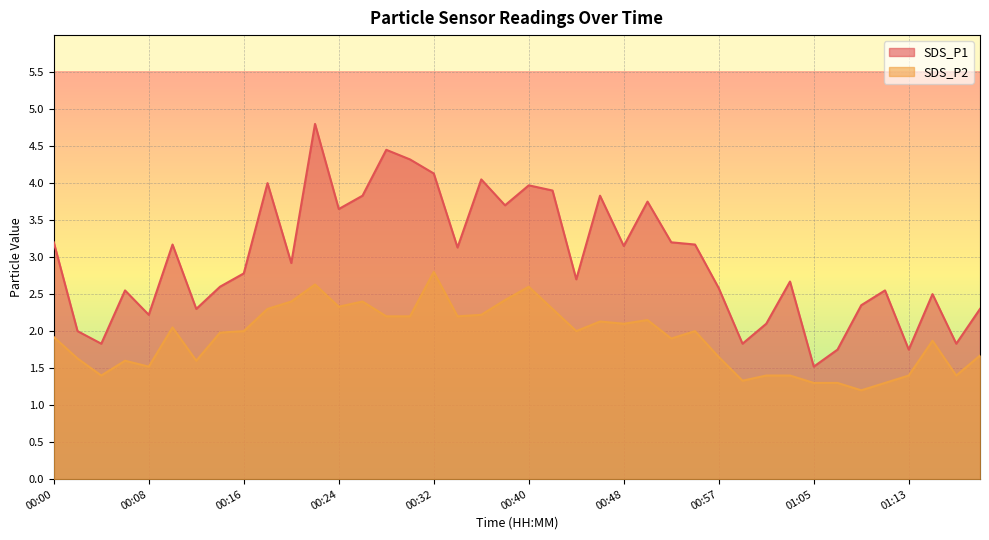

Reading right to left, what are all the values shown in this chart?

SDS_P1: 01:19=2.3	01:17=1.8	01:15=2.5	01:13=1.8	01:11=2.5	01:09=2.4	01:07=1.8	01:05=1.5	01:03=2.7	01:01=2.1	00:59=1.8	00:57=2.6	00:54=3.2	00:52=3.2	00:50=3.8	00:48=3.1	00:46=3.8	00:44=2.7	00:42=3.9	00:40=4.0	00:38=3.7	00:36=4.0	00:34=3.1	00:32=4.1	00:30=4.3	00:28=4.5	00:26=3.8	00:24=3.6	00:22=4.8	00:20=2.9	00:18=4.0	00:16=2.8	00:14=2.6	00:12=2.3	00:10=3.2	00:08=2.2	00:06=2.5	00:04=1.8	00:02=2.0	00:00=3.2
SDS_P2: 01:19=1.7	01:17=1.4	01:15=1.9	01:13=1.4	01:11=1.3	01:09=1.2	01:07=1.3	01:05=1.3	01:03=1.4	01:01=1.4	00:59=1.3	00:57=1.6	00:54=2.0	00:52=1.9	00:50=2.1	00:48=2.1	00:46=2.1	00:44=2.0	00:42=2.3	00:40=2.6	00:38=2.4	00:36=2.2	00:34=2.2	00:32=2.8	00:30=2.2	00:28=2.2	00:26=2.4	00:24=2.3	00:22=2.6	00:20=2.4	00:18=2.3	00:16=2.0	00:14=2.0	00:12=1.6	00:10=2.0	00:08=1.5	00:06=1.6	00:04=1.4	00:02=1.6	00:00=1.9